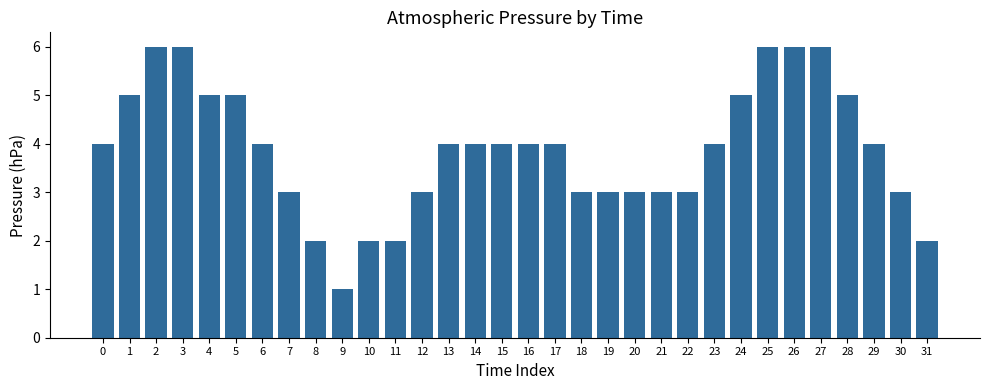

Is it true that the value at 13 is 5?

False